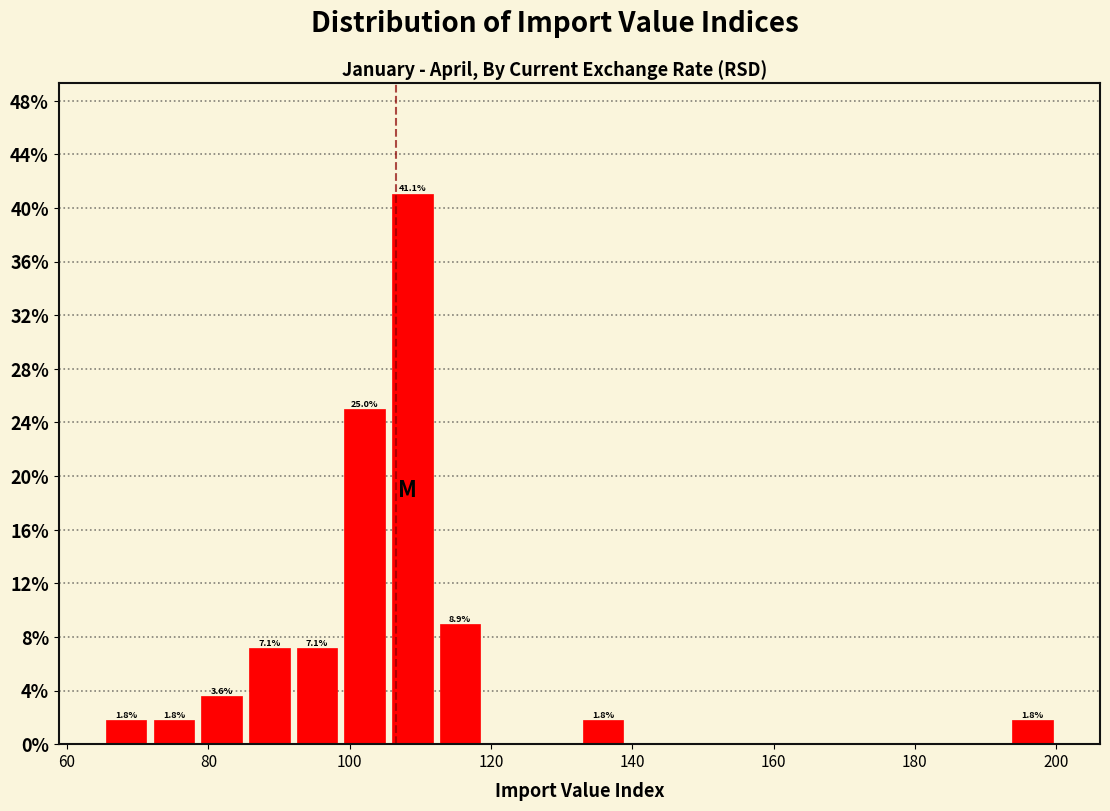

Read against the x-axis, roughly where is the centre of the tallest bar?

108